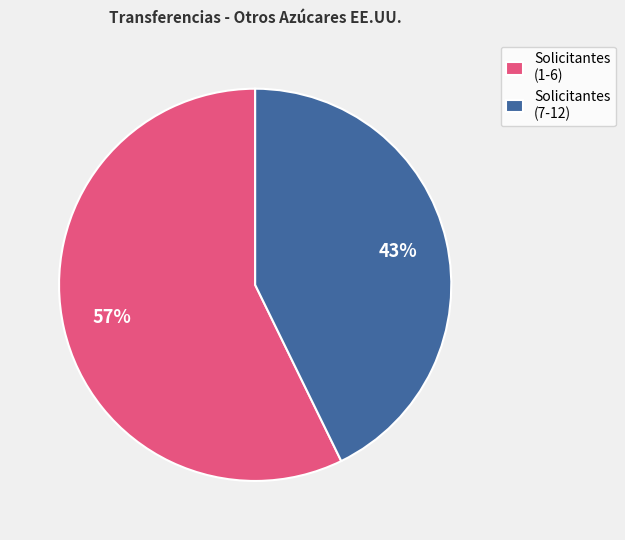

Which category has the biggest portion of the pie?

Solicitantes (1-6)